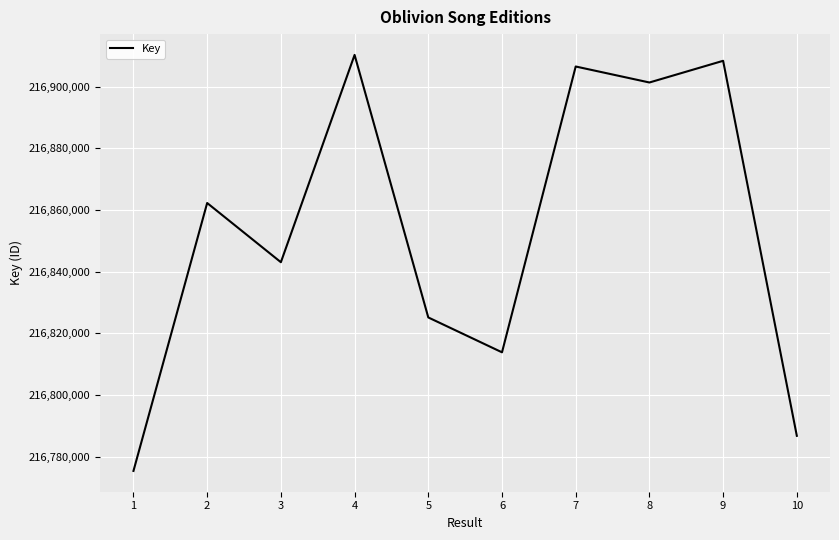

What is the ratio of the value at 2 to the value at 3?

1.0